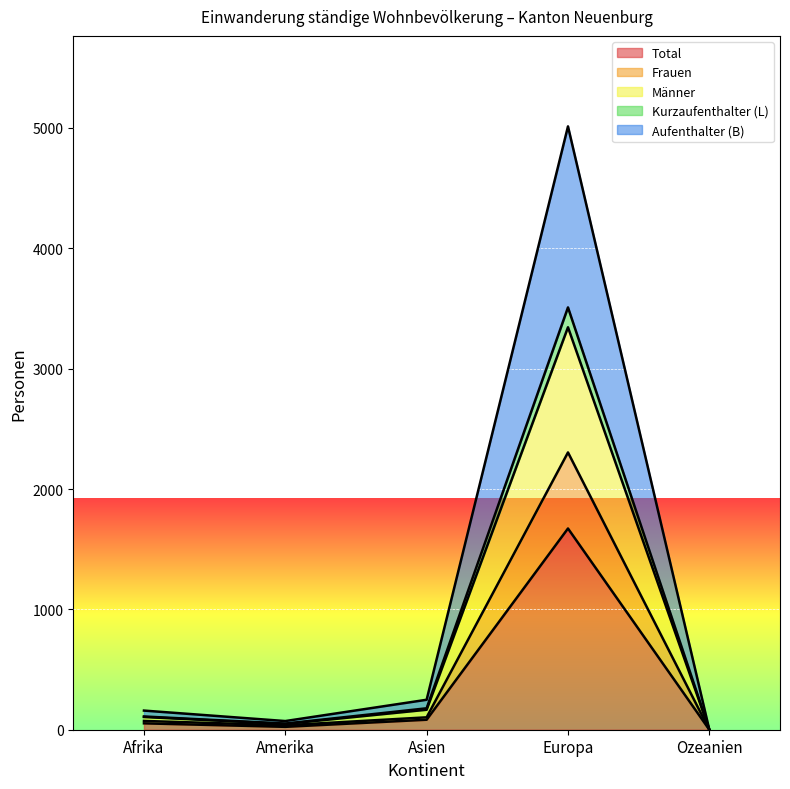

What position from the right is Amerika?

4